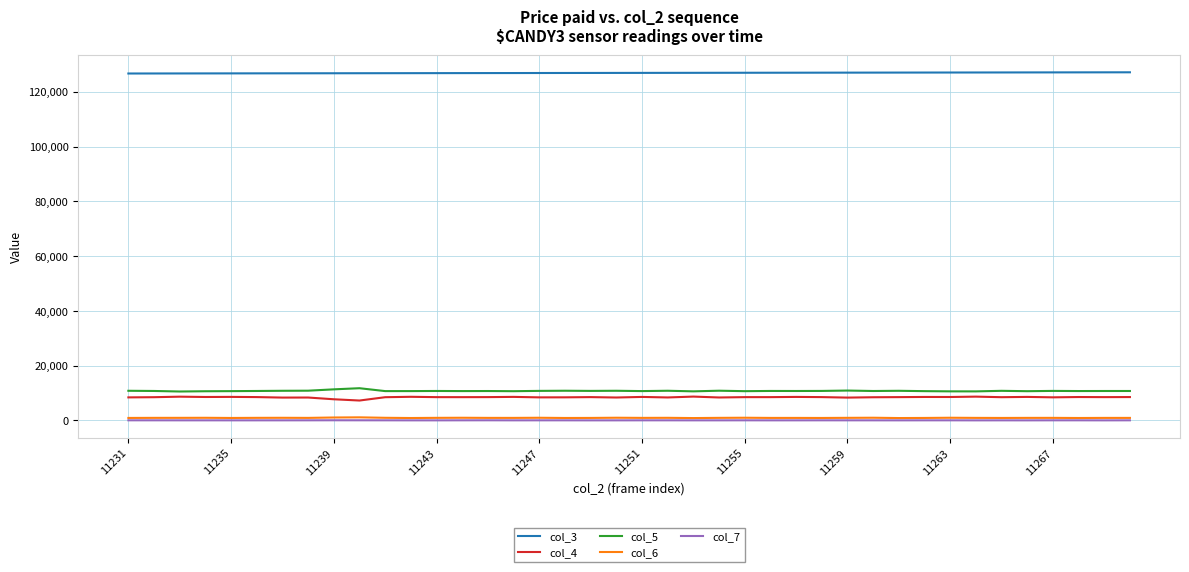

Which series has the largest total across all categories?

col_3